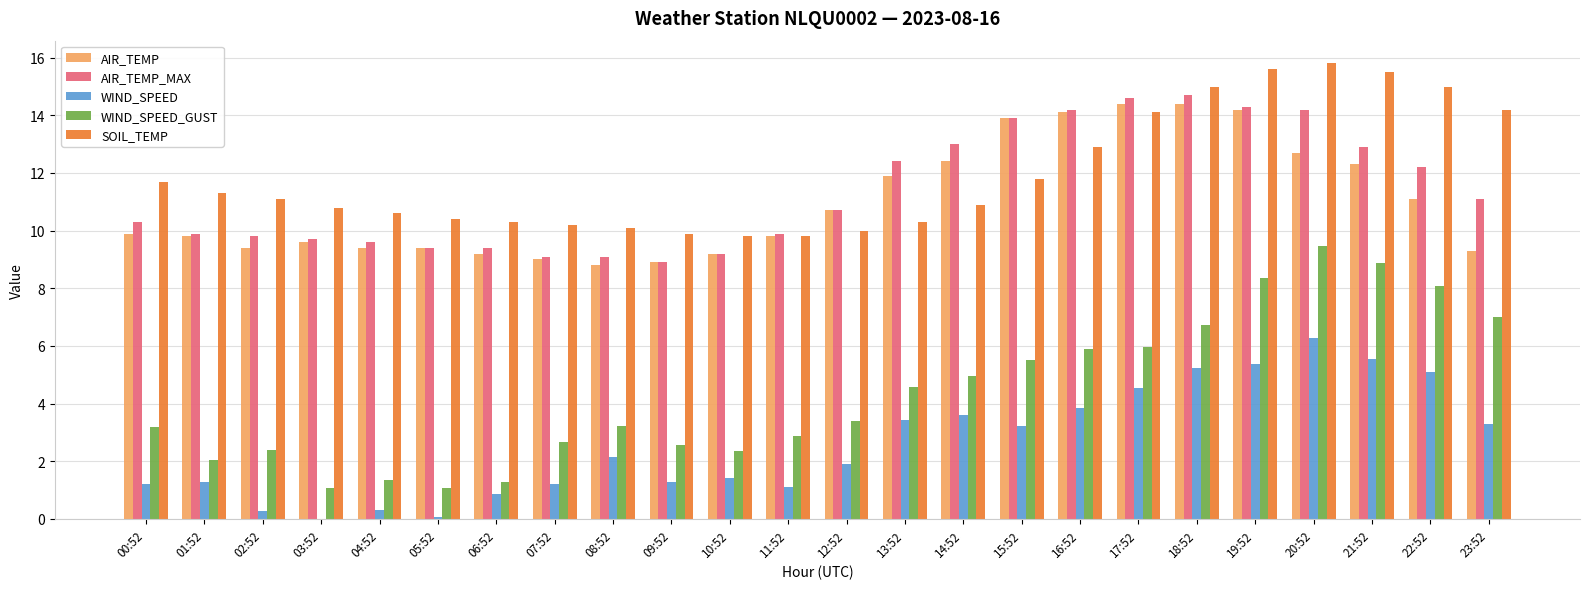

Which category has the highest value in the SOIL_TEMP series?

20:52